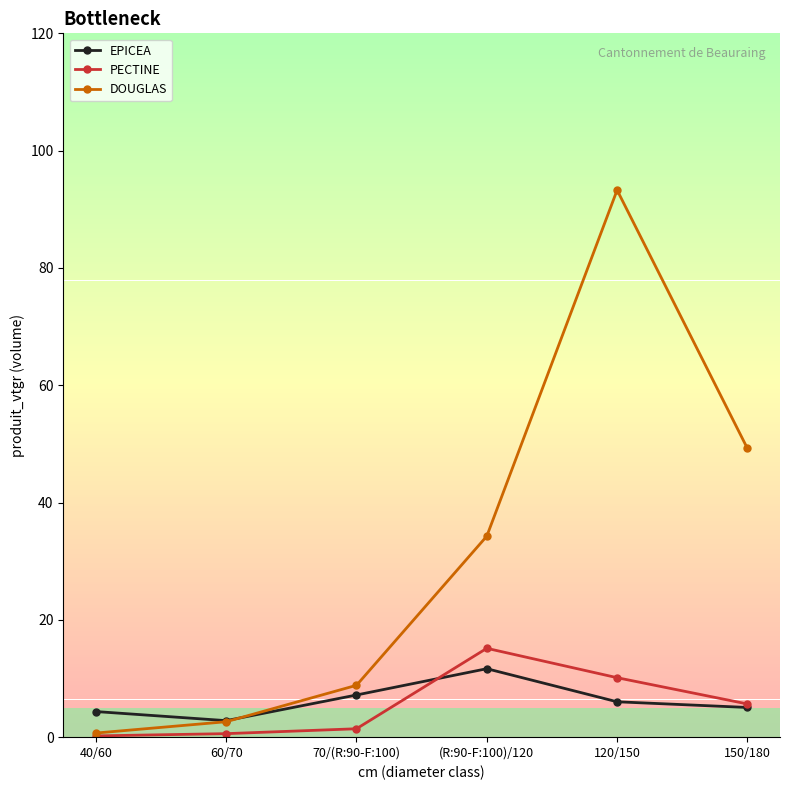

Which category has the highest value across all series?

120/150